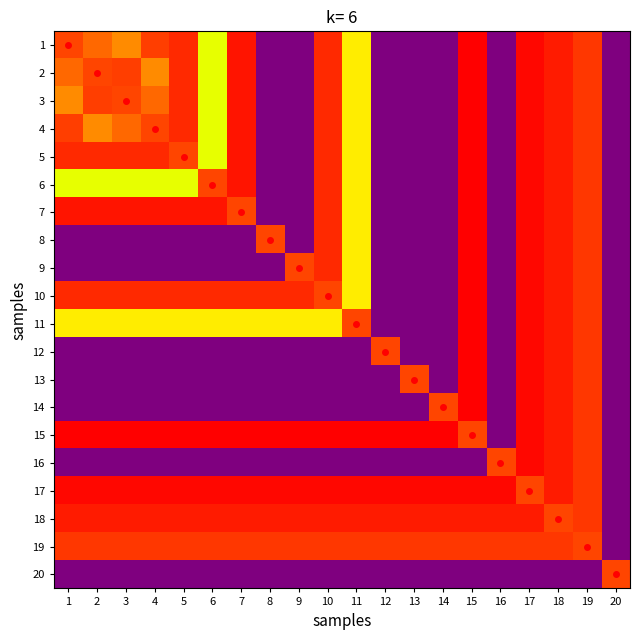

Reading right to left, extract all data points from this chart.

1: 20=0.0	19=11.2	18=11.4	17=11.6	16=0.0	15=11.6	14=0.0	13=0.0	12=0.0	11=10.0	10=11.3	9=0.0	8=0.0	7=11.4	6=9.7	5=11.3	4=11.2	3=10.7	2=10.9	1=11.2
2: 20=0.0	19=11.2	18=11.4	17=11.6	16=0.0	15=11.6	14=0.0	13=0.0	12=0.0	11=10.0	10=11.3	9=0.0	8=0.0	7=11.4	6=9.7	5=11.3	4=10.7	3=11.2	2=11.2	1=10.9
3: 20=0.0	19=11.2	18=11.4	17=11.6	16=0.0	15=11.6	14=0.0	13=0.0	12=0.0	11=10.0	10=11.3	9=0.0	8=0.0	7=11.4	6=9.7	5=11.3	4=10.9	3=11.2	2=11.2	1=10.7
4: 20=0.0	19=11.2	18=11.4	17=11.6	16=0.0	15=11.6	14=0.0	13=0.0	12=0.0	11=10.0	10=11.3	9=0.0	8=0.0	7=11.4	6=9.7	5=11.3	4=11.2	3=10.9	2=10.7	1=11.2
5: 20=0.0	19=11.2	18=11.4	17=11.6	16=0.0	15=11.6	14=0.0	13=0.0	12=0.0	11=10.0	10=11.3	9=0.0	8=0.0	7=11.4	6=9.7	5=11.2	4=11.3	3=11.3	2=11.3	1=11.3
6: 20=0.0	19=11.2	18=11.4	17=11.6	16=0.0	15=11.6	14=0.0	13=0.0	12=0.0	11=10.0	10=11.3	9=0.0	8=0.0	7=11.4	6=11.2	5=9.7	4=9.7	3=9.7	2=9.7	1=9.7
7: 20=0.0	19=11.2	18=11.4	17=11.6	16=0.0	15=11.6	14=0.0	13=0.0	12=0.0	11=10.0	10=11.3	9=0.0	8=0.0	7=11.2	6=11.4	5=11.4	4=11.4	3=11.4	2=11.4	1=11.4
8: 20=0.0	19=11.2	18=11.4	17=11.6	16=0.0	15=11.6	14=0.0	13=0.0	12=0.0	11=10.0	10=11.3	9=0.0	8=11.2	7=0.0	6=0.0	5=0.0	4=0.0	3=0.0	2=0.0	1=0.0
9: 20=0.0	19=11.2	18=11.4	17=11.6	16=0.0	15=11.6	14=0.0	13=0.0	12=0.0	11=10.0	10=11.3	9=11.2	8=0.0	7=0.0	6=0.0	5=0.0	4=0.0	3=0.0	2=0.0	1=0.0
10: 20=0.0	19=11.2	18=11.4	17=11.6	16=0.0	15=11.6	14=0.0	13=0.0	12=0.0	11=10.0	10=11.2	9=11.3	8=11.3	7=11.3	6=11.3	5=11.3	4=11.3	3=11.3	2=11.3	1=11.3
11: 20=0.0	19=11.2	18=11.4	17=11.6	16=0.0	15=11.6	14=0.0	13=0.0	12=0.0	11=11.2	10=10.0	9=10.0	8=10.0	7=10.0	6=10.0	5=10.0	4=10.0	3=10.0	2=10.0	1=10.0
12: 20=0.0	19=11.2	18=11.4	17=11.6	16=0.0	15=11.6	14=0.0	13=0.0	12=11.2	11=0.0	10=0.0	9=0.0	8=0.0	7=0.0	6=0.0	5=0.0	4=0.0	3=0.0	2=0.0	1=0.0
13: 20=0.0	19=11.2	18=11.4	17=11.6	16=0.0	15=11.6	14=0.0	13=11.2	12=0.0	11=0.0	10=0.0	9=0.0	8=0.0	7=0.0	6=0.0	5=0.0	4=0.0	3=0.0	2=0.0	1=0.0
14: 20=0.0	19=11.2	18=11.4	17=11.6	16=0.0	15=11.6	14=11.2	13=0.0	12=0.0	11=0.0	10=0.0	9=0.0	8=0.0	7=0.0	6=0.0	5=0.0	4=0.0	3=0.0	2=0.0	1=0.0
15: 20=0.0	19=11.2	18=11.4	17=11.6	16=0.0	15=11.2	14=11.6	13=11.6	12=11.6	11=11.6	10=11.6	9=11.6	8=11.6	7=11.6	6=11.6	5=11.6	4=11.6	3=11.6	2=11.6	1=11.6
16: 20=0.0	19=11.2	18=11.4	17=11.6	16=11.2	15=0.0	14=0.0	13=0.0	12=0.0	11=0.0	10=0.0	9=0.0	8=0.0	7=0.0	6=0.0	5=0.0	4=0.0	3=0.0	2=0.0	1=0.0
17: 20=0.0	19=11.2	18=11.4	17=11.2	16=11.6	15=11.6	14=11.6	13=11.6	12=11.6	11=11.6	10=11.6	9=11.6	8=11.6	7=11.6	6=11.6	5=11.6	4=11.6	3=11.6	2=11.6	1=11.6
18: 20=0.0	19=11.2	18=11.2	17=11.4	16=11.4	15=11.4	14=11.4	13=11.4	12=11.4	11=11.4	10=11.4	9=11.4	8=11.4	7=11.4	6=11.4	5=11.4	4=11.4	3=11.4	2=11.4	1=11.4
19: 20=0.0	19=11.2	18=11.2	17=11.2	16=11.2	15=11.2	14=11.2	13=11.2	12=11.2	11=11.2	10=11.2	9=11.2	8=11.2	7=11.2	6=11.2	5=11.2	4=11.2	3=11.2	2=11.2	1=11.2
20: 20=11.2	19=0.0	18=0.0	17=0.0	16=0.0	15=0.0	14=0.0	13=0.0	12=0.0	11=0.0	10=0.0	9=0.0	8=0.0	7=0.0	6=0.0	5=0.0	4=0.0	3=0.0	2=0.0	1=0.0